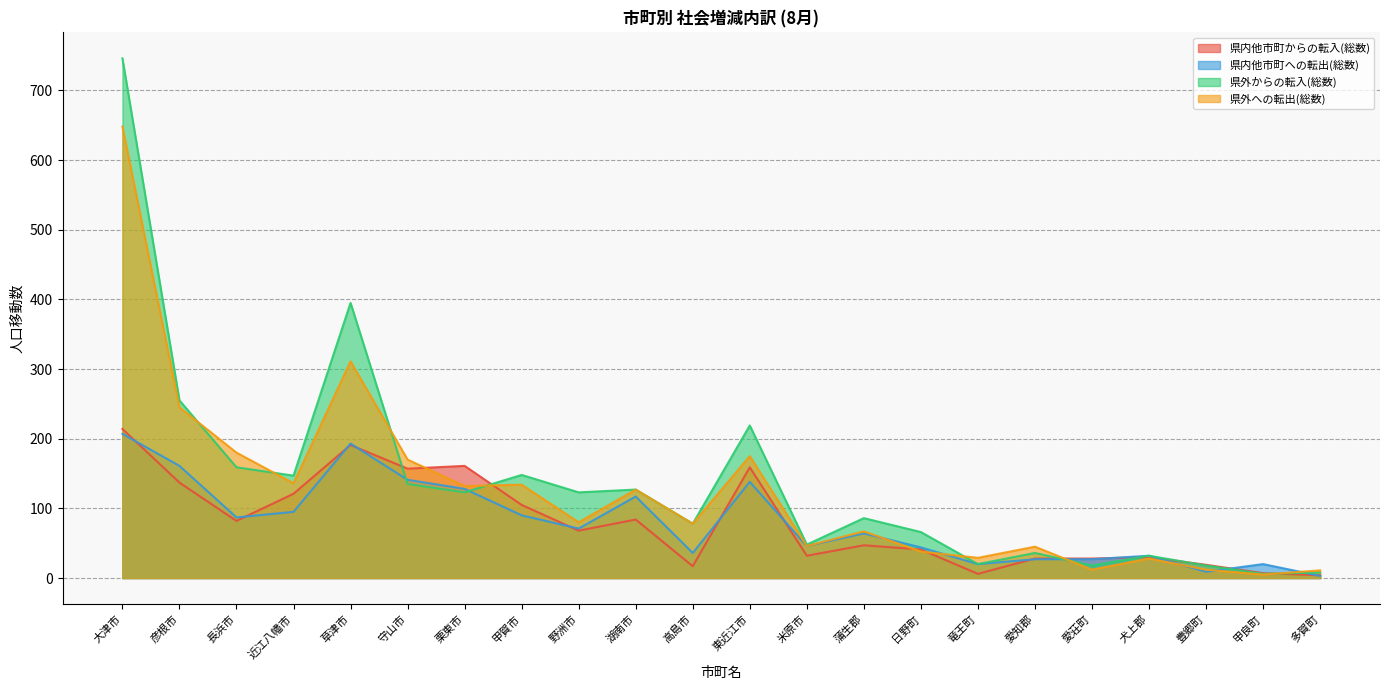

Between which two adjacent categories do 県外からの転入(総数) and 県外への転出(総数) first intersect?

彦根市 and 長浜市